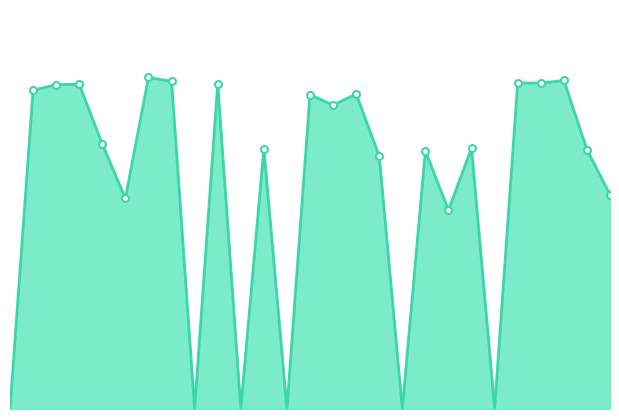

How many points are higher than both their immediate neighbors (excluding endpoints)?

10